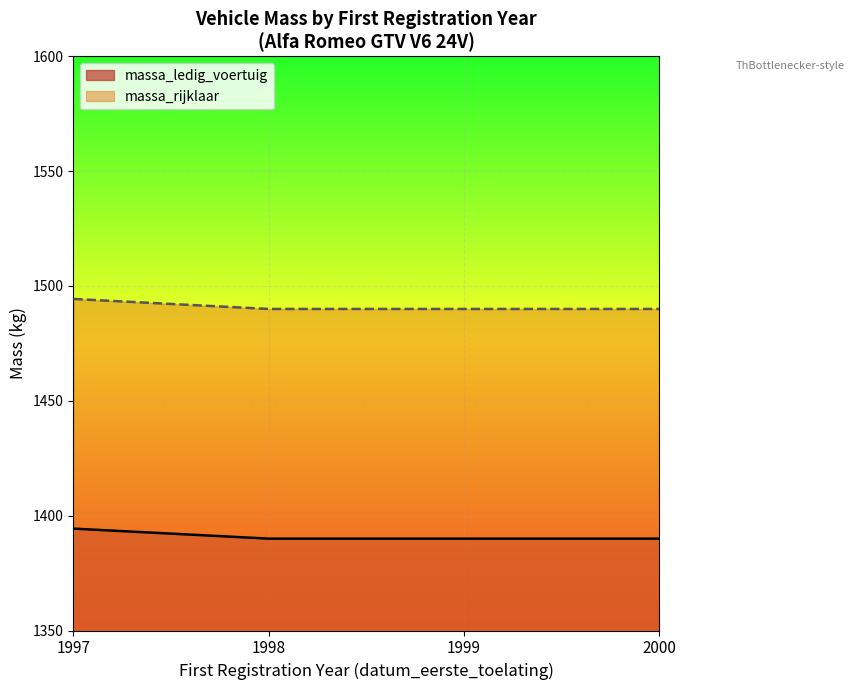

What is the difference between the maximum and minimum values in the massa_ledig_voertuig series?

4.4